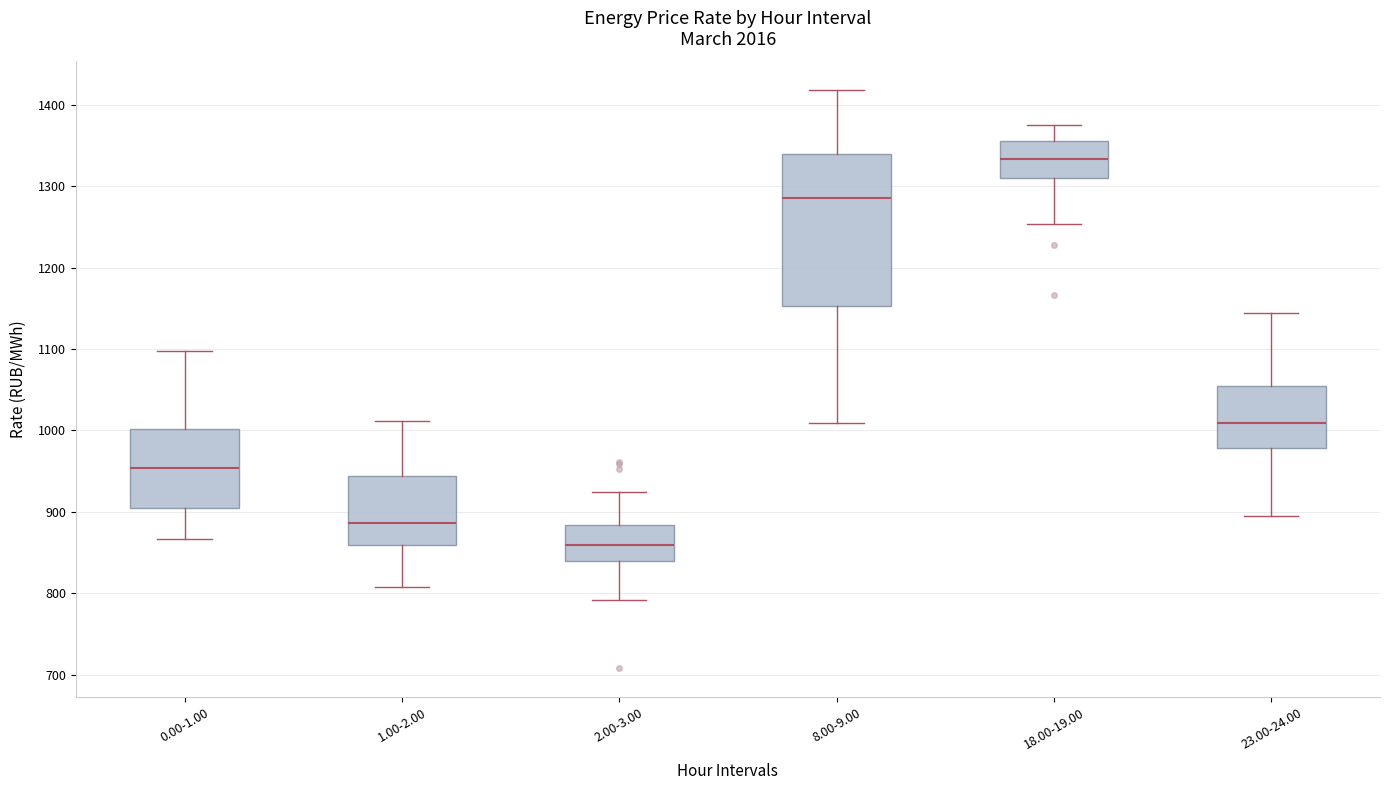

Which box is the tallest, from its lower edge to its upper edge?

8.00-9.00